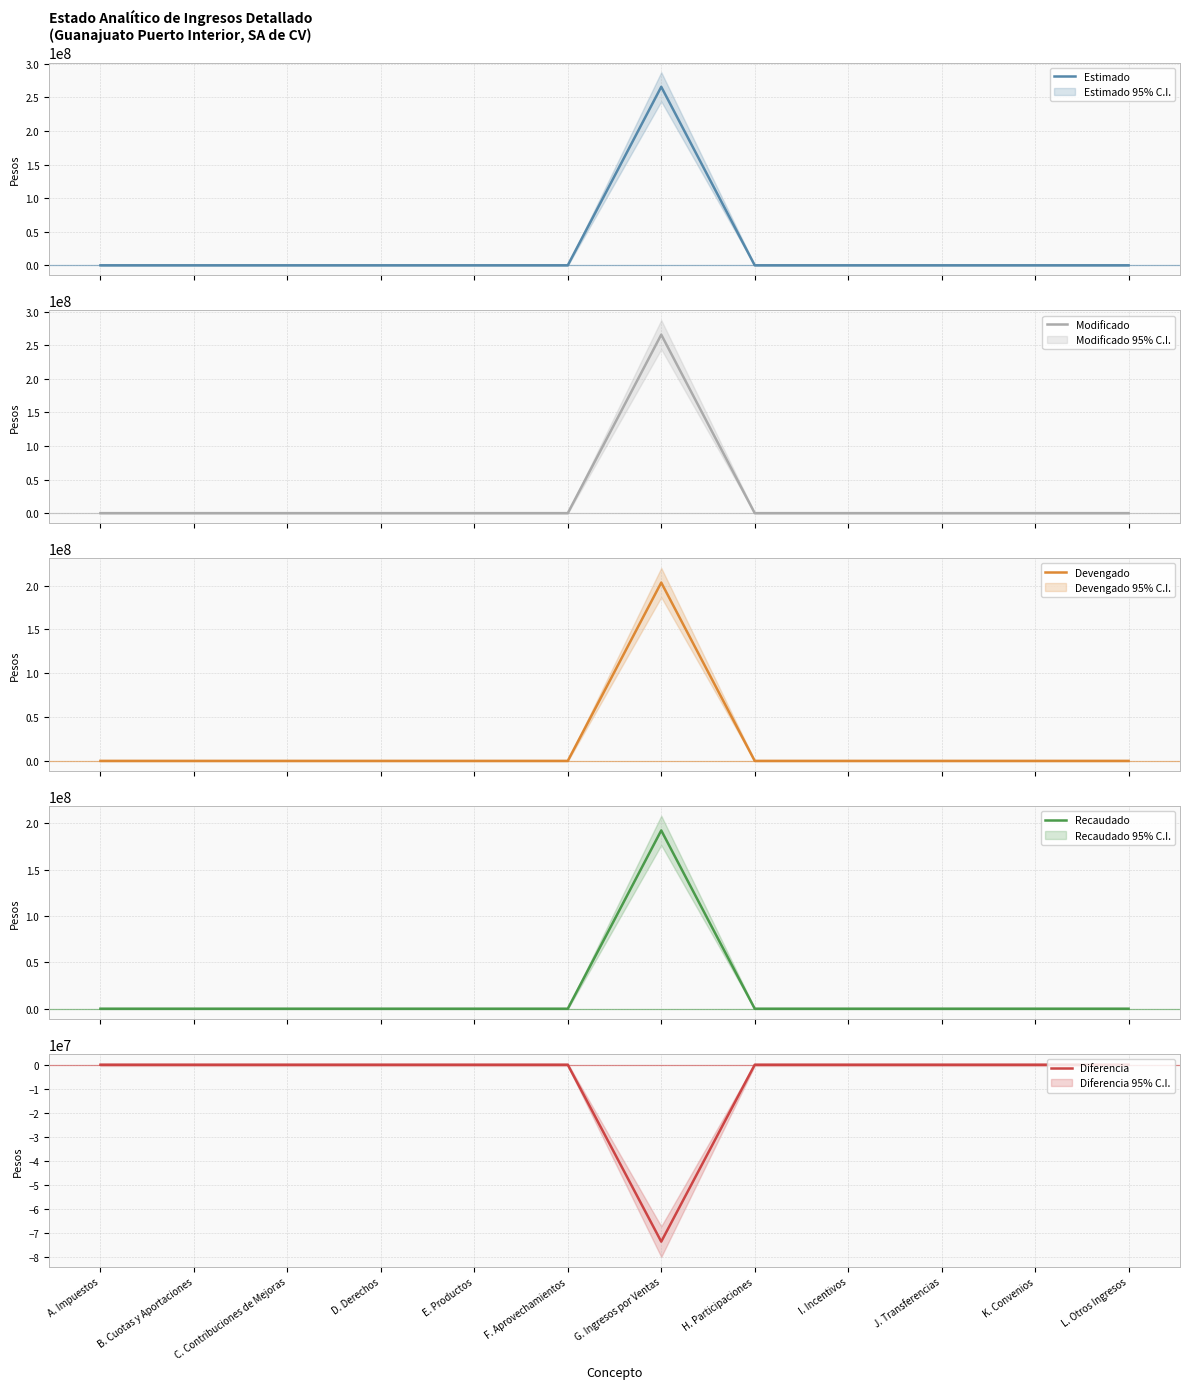

Reading left to right, extract all data points from this chart.

Estimado: A. Impuestos=0	B. Cuotas y Aportaciones=0	C. Contribuciones de Mejoras=0	D. Derechos=0	E. Productos=0	F. Aprovechamientos=0	G. Ingresos por Ventas=265813963	H. Participaciones=0	I. Incentivos=0	J. Transferencias=0	K. Convenios=0	L. Otros Ingresos=0
Modificado: A. Impuestos=0	B. Cuotas y Aportaciones=0	C. Contribuciones de Mejoras=0	D. Derechos=0	E. Productos=0	F. Aprovechamientos=0	G. Ingresos por Ventas=265813963	H. Participaciones=0	I. Incentivos=0	J. Transferencias=0	K. Convenios=0	L. Otros Ingresos=0
Devengado: A. Impuestos=0	B. Cuotas y Aportaciones=0	C. Contribuciones de Mejoras=0	D. Derechos=0	E. Productos=0	F. Aprovechamientos=0	G. Ingresos por Ventas=203409372	H. Participaciones=0	I. Incentivos=0	J. Transferencias=0	K. Convenios=0	L. Otros Ingresos=0
Recaudado: A. Impuestos=0	B. Cuotas y Aportaciones=0	C. Contribuciones de Mejoras=0	D. Derechos=0	E. Productos=0	F. Aprovechamientos=0	G. Ingresos por Ventas=192330203	H. Participaciones=0	I. Incentivos=0	J. Transferencias=0	K. Convenios=0	L. Otros Ingresos=0
Diferencia: A. Impuestos=0	B. Cuotas y Aportaciones=0	C. Contribuciones de Mejoras=0	D. Derechos=0	E. Productos=0	F. Aprovechamientos=0	G. Ingresos por Ventas=-73483760	H. Participaciones=0	I. Incentivos=0	J. Transferencias=0	K. Convenios=0	L. Otros Ingresos=0